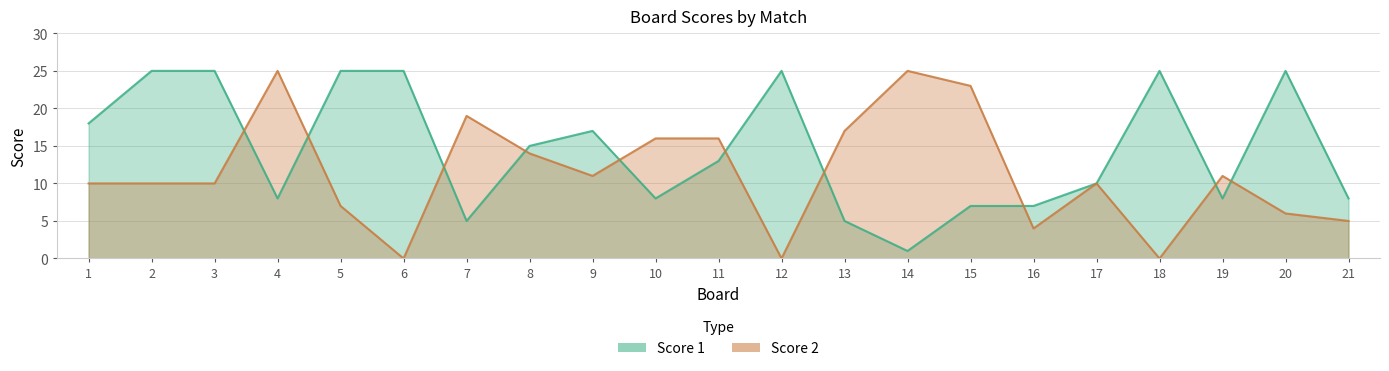

At how many categories does at least one series exceed 22?

10